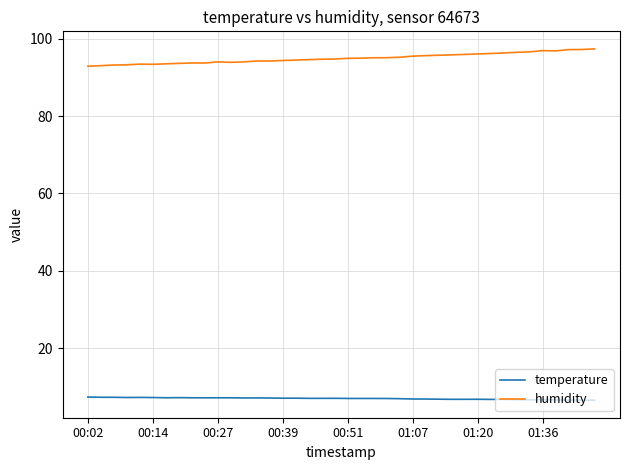

Does the chart have visible grid lines?

Yes